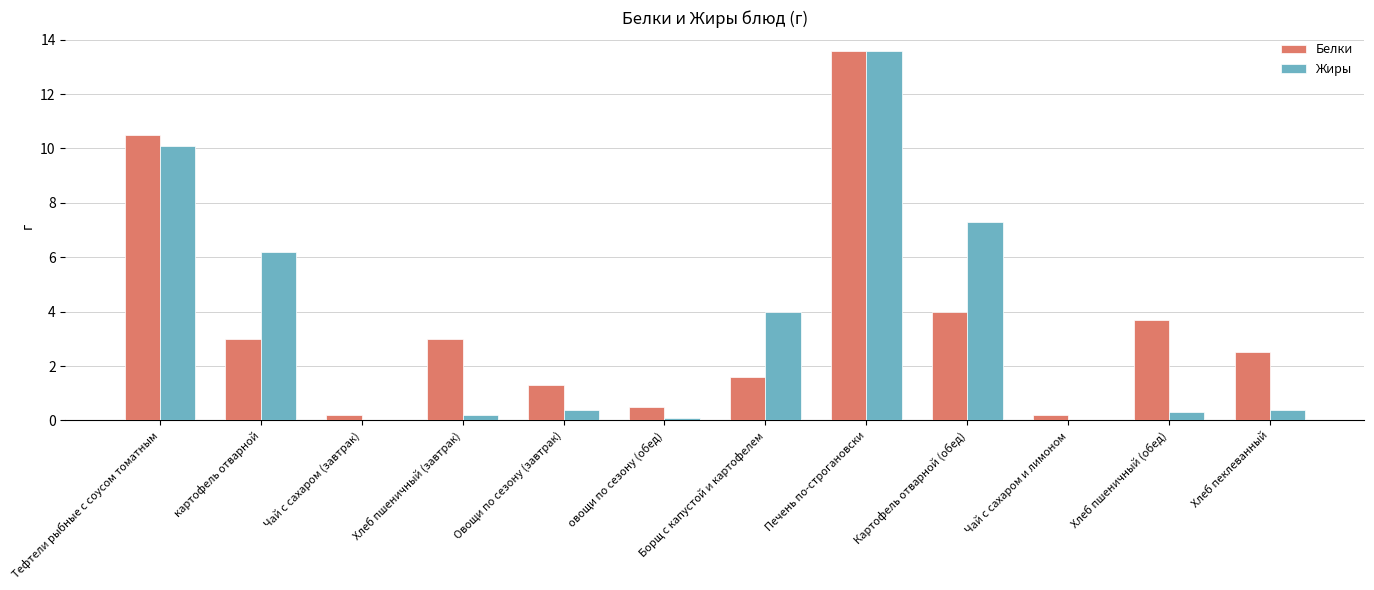

Reading left to right, list all the values displayed in this chart.

Белки: Тефтели рыбные с соусом томатным=10.5	картофель отварной=3.0	Чай с сахаром (завтрак)=0.2	Хлеб пшеничный (завтрак)=3.0	Овощи по сезону (завтрак)=1.3	овощи по сезону (обед)=0.5	Борщ с капустой и картофелем=1.6	Печень по-строгановски=13.6	Картофель отварной (обед)=4.0	Чай с сахаром и лимоном=0.2	Хлеб пшеничный (обед)=3.7	Хлеб пеклеванный=2.5
Жиры: Тефтели рыбные с соусом томатным=10.1	картофель отварной=6.2	Чай с сахаром (завтрак)=0.0	Хлеб пшеничный (завтрак)=0.2	Овощи по сезону (завтрак)=0.4	овощи по сезону (обед)=0.1	Борщ с капустой и картофелем=4.0	Печень по-строгановски=13.6	Картофель отварной (обед)=7.3	Чай с сахаром и лимоном=0.0	Хлеб пшеничный (обед)=0.3	Хлеб пеклеванный=0.4